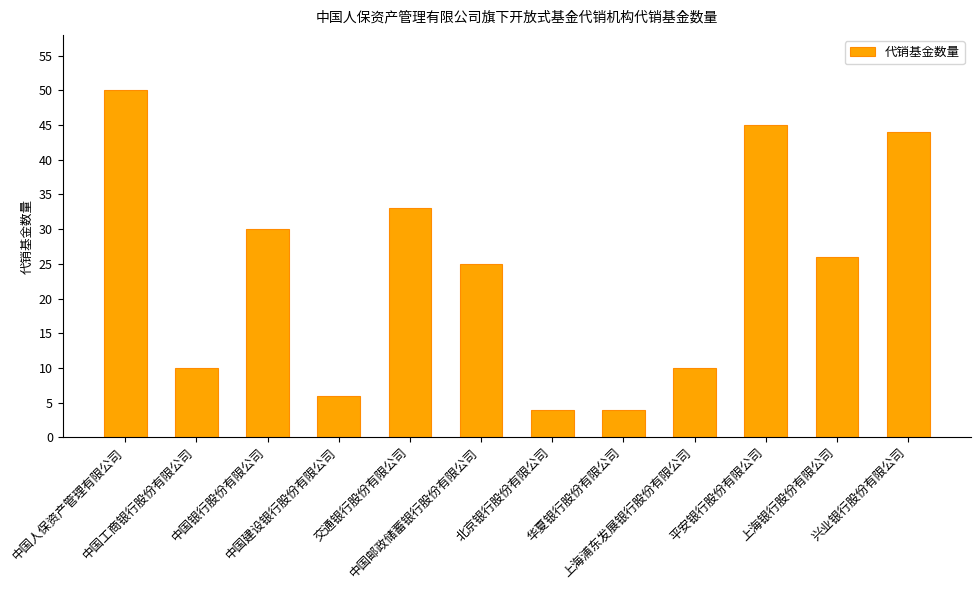

Does the chart contain stacked bars?

No